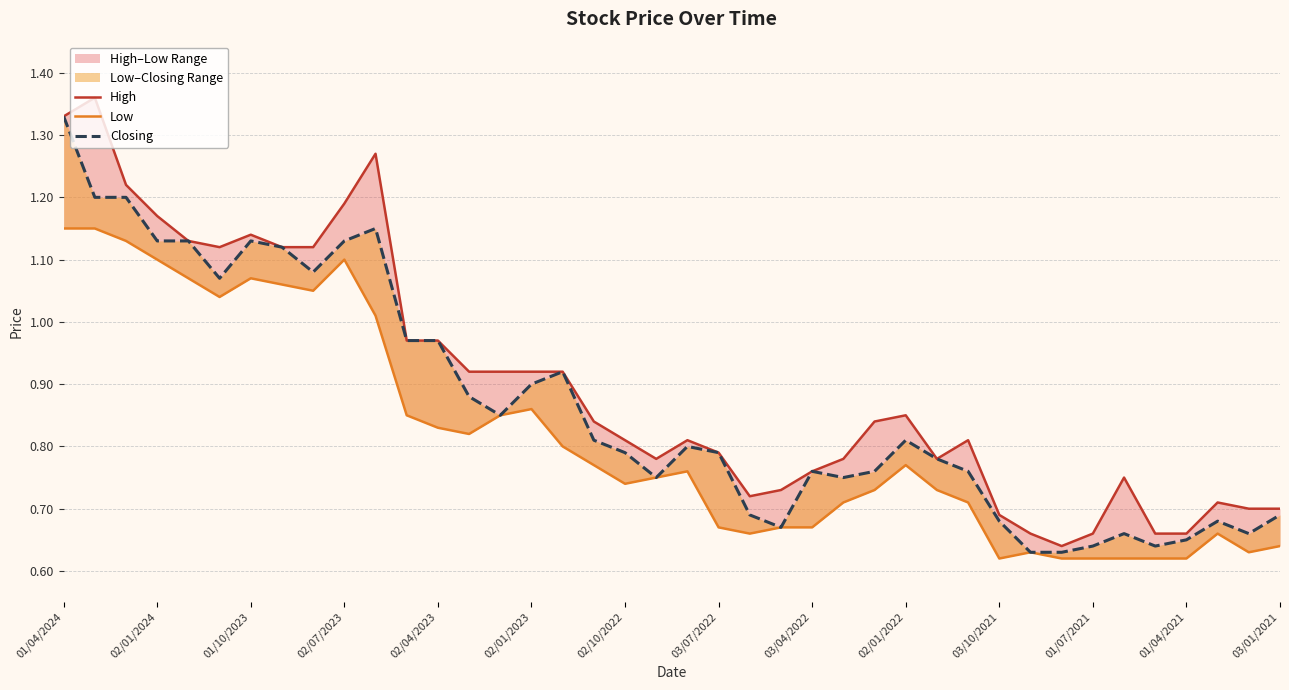

Does the chart display data point markers on the line(s)?

No